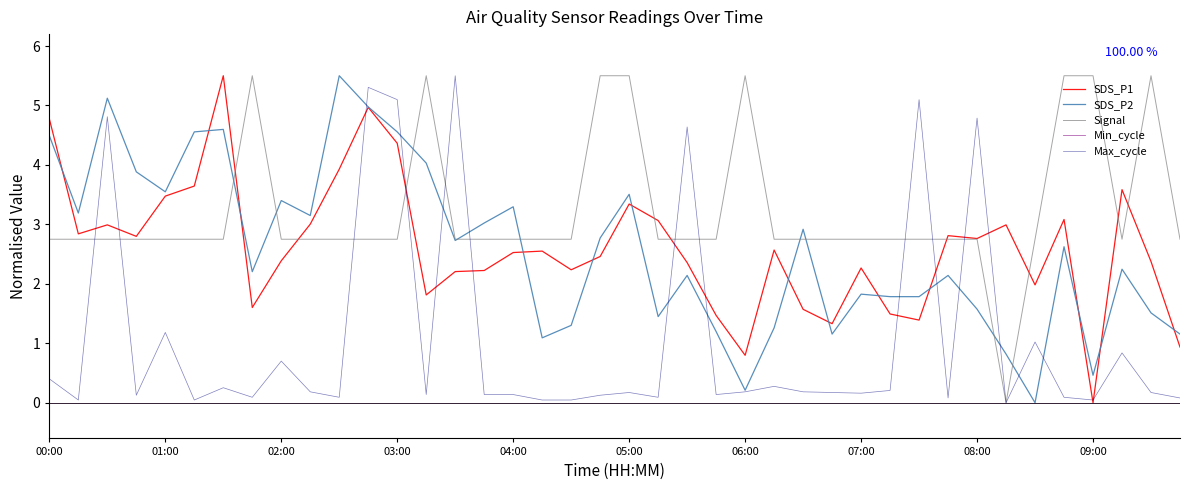

What is the maximum value for SDS_P2?

5.5